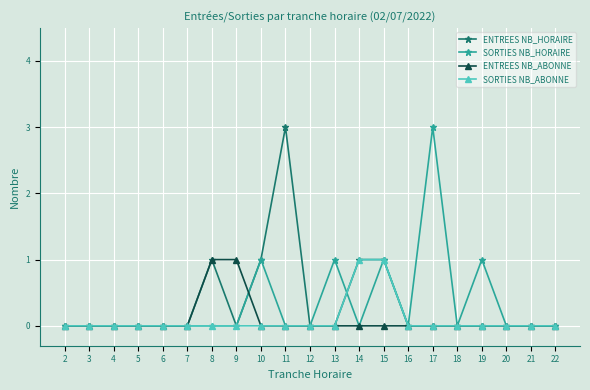

What is the value of the ENTREES NB_HORAIRE point at the 14th from the left?

1